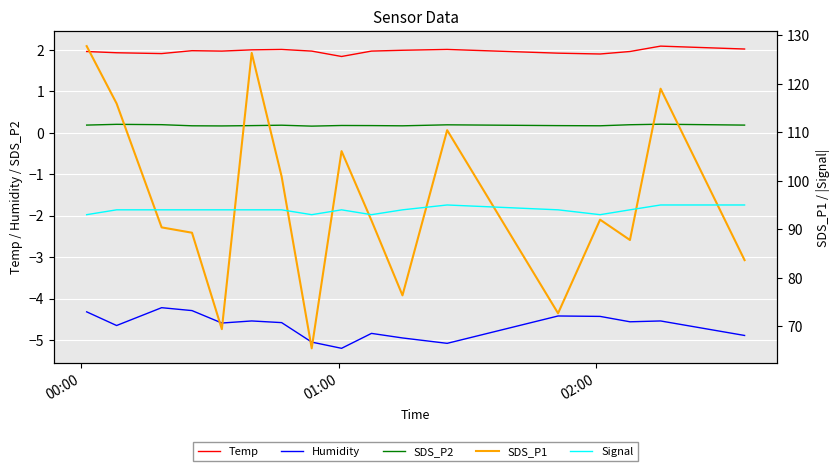

True or false: SDS_P2 and Temp intersect in this chart.

False